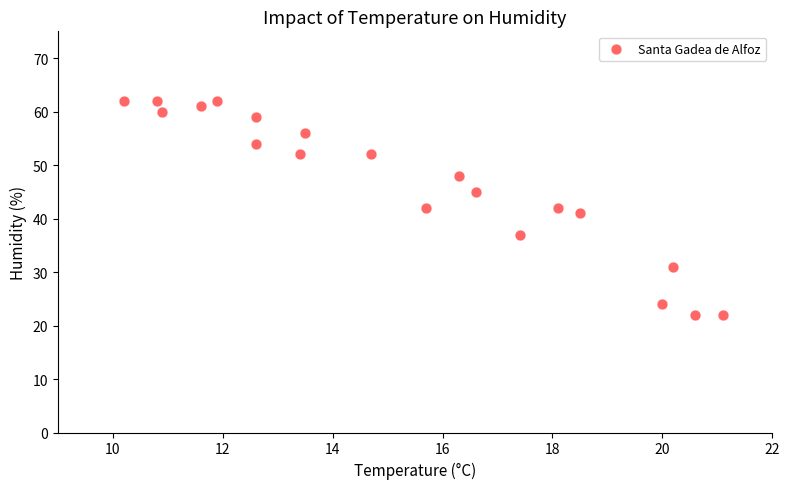

What is the range of Y values (max minus min)?

40